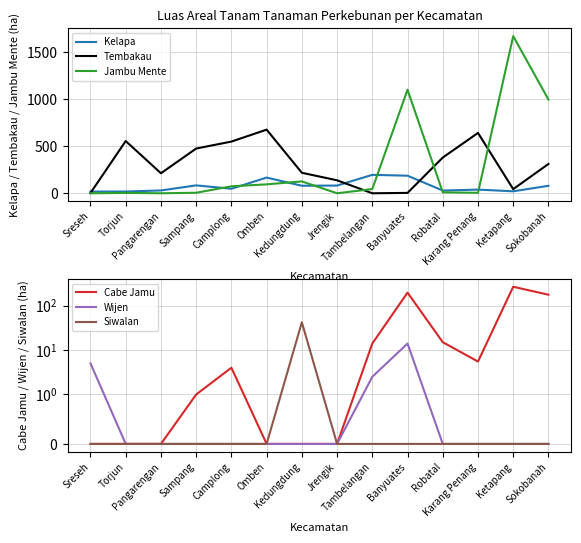

What position from the right is Karang Penang?

3